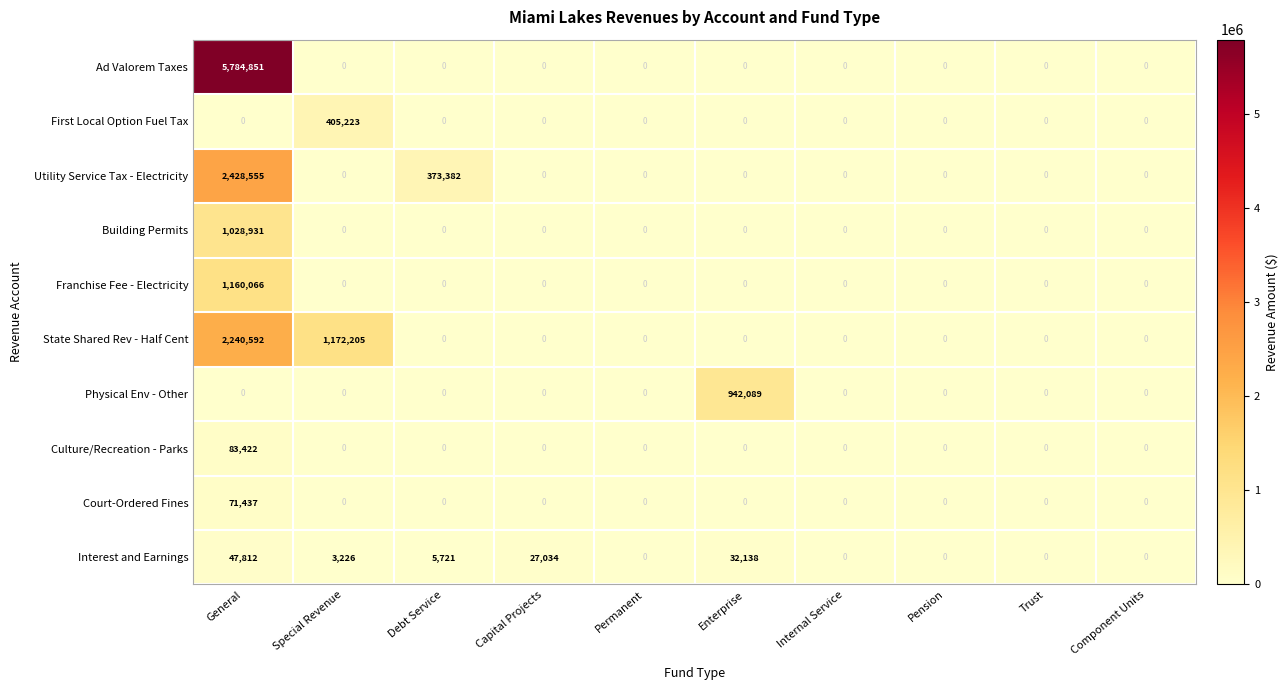

At how many categories does at least one series exceed 5441013?

1